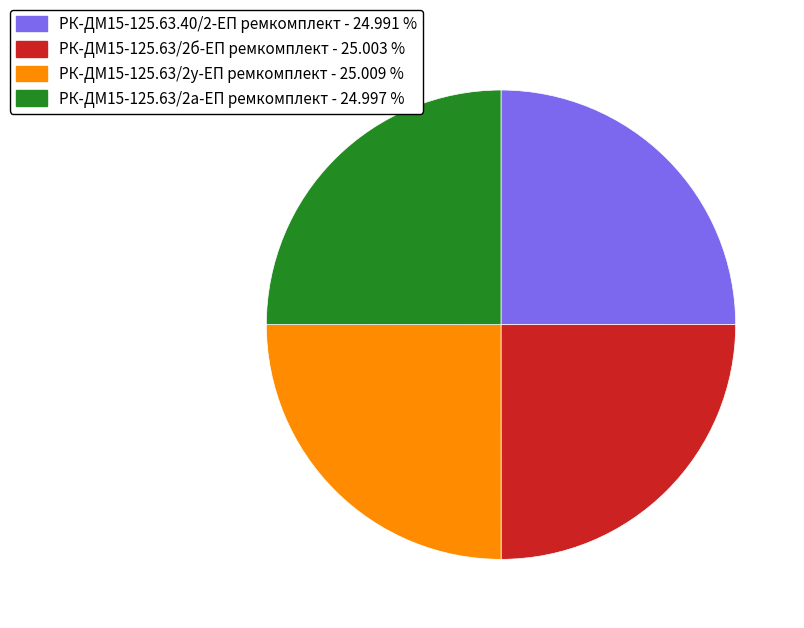

Approximately how many times larger is the value at РК-ДМ15-125.63/2б-ЕП ремкомплект compared to РК-ДМ15-125.63/2у-ЕП ремкомплект?

1.0